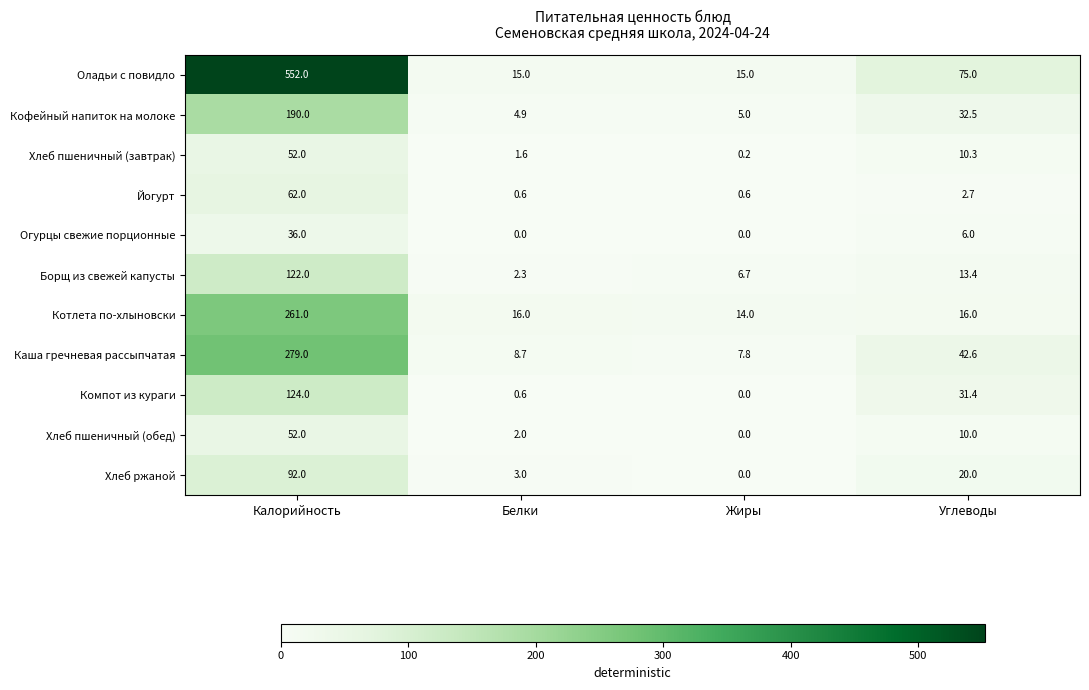

What is the difference between the maximum and minimum values in the Оладьи с повидло series?

537.0